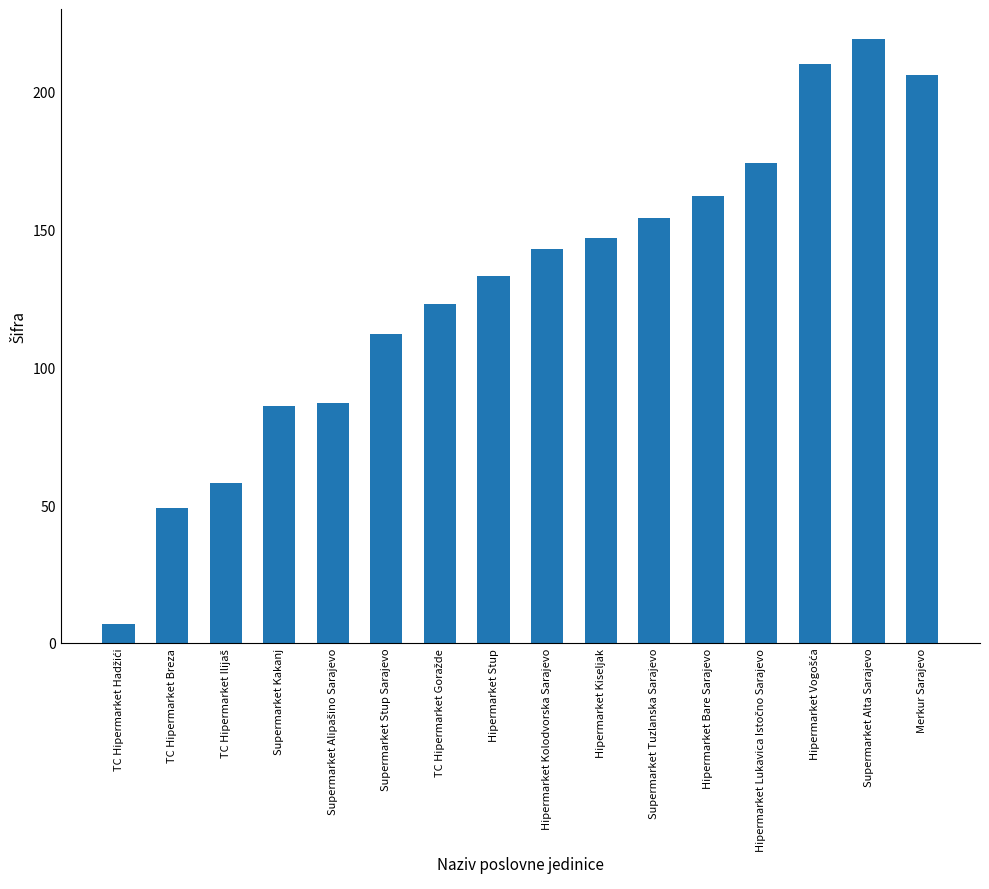

What is the label of the 11th bar from the right?

Supermarket Stup Sarajevo